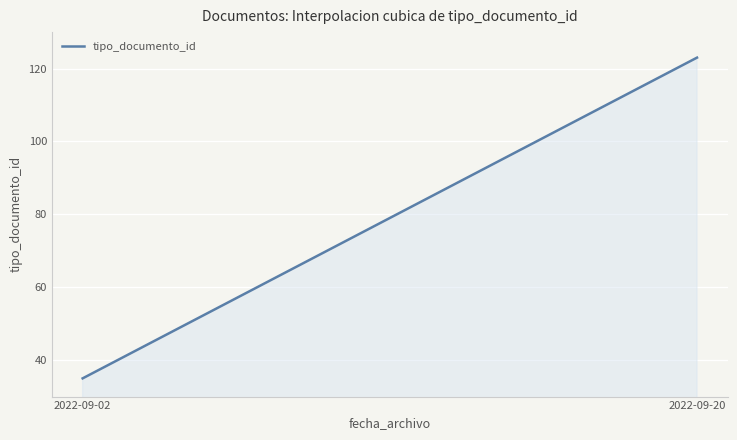

What is the difference between the maximum and minimum values?

88.0